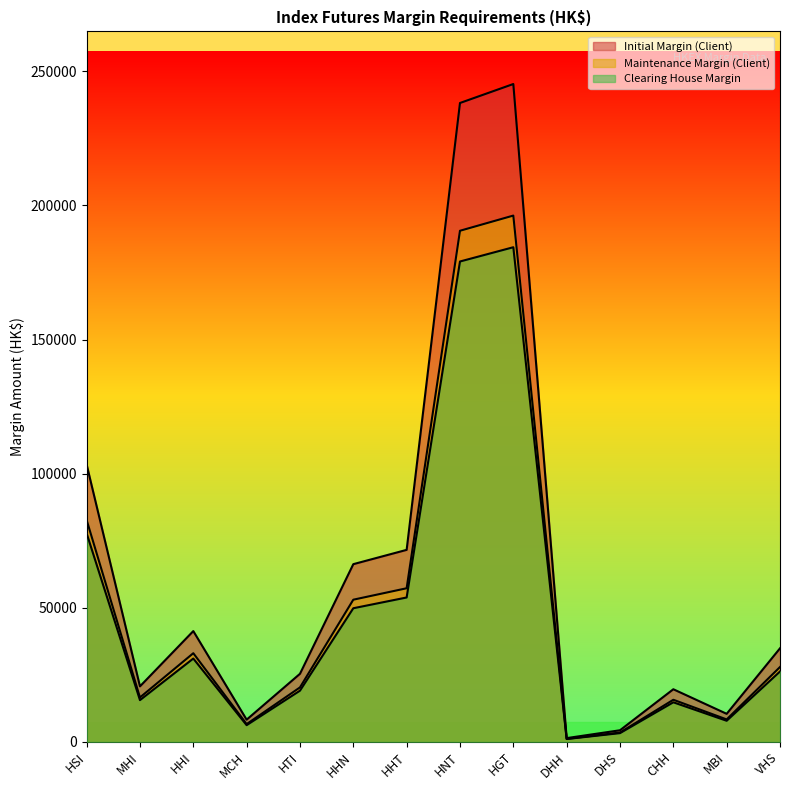

Read the Initial Margin (Client) value at MBI, to the nearest 10.

10440